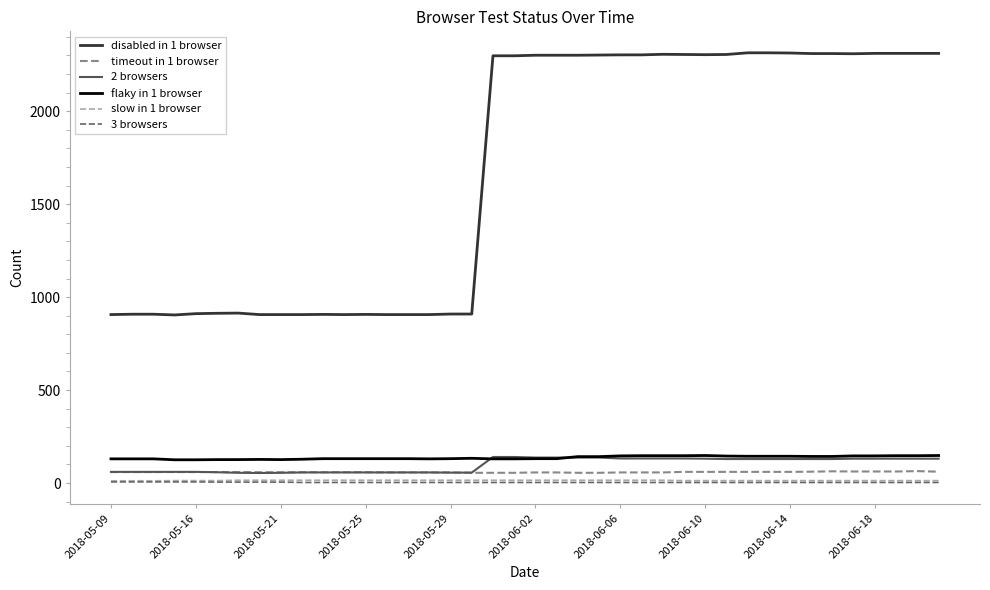

What is the maximum value shown in the chart?

2314